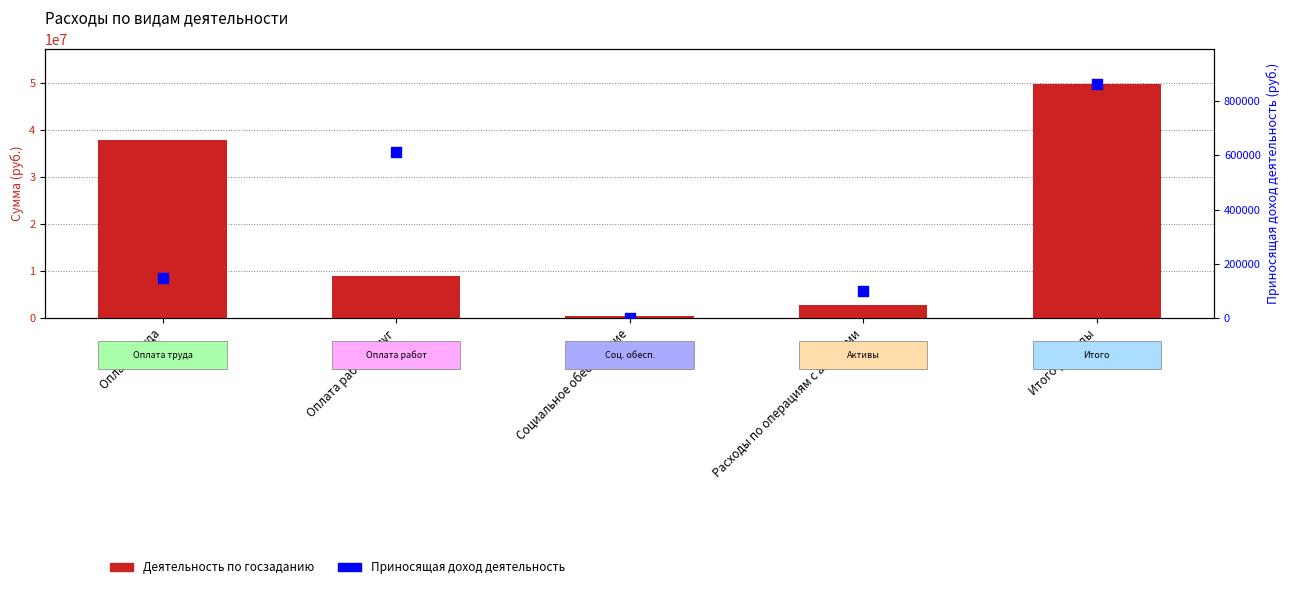

At which category is the sum across all series the highest?

Итого расходы